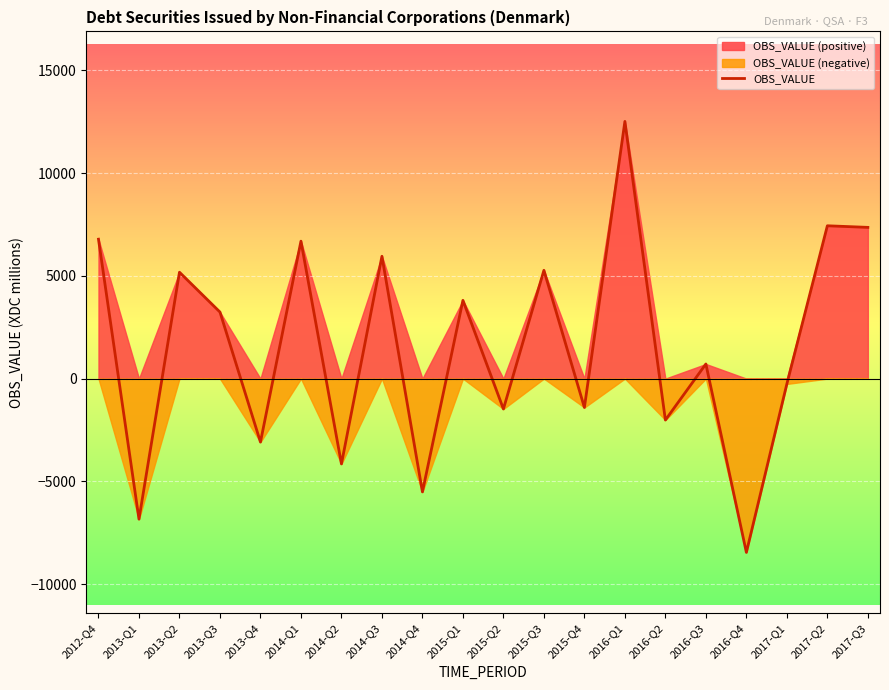

Reading left to right, extract all data points from this chart.

2012-Q4=6782	2013-Q1=-6838	2013-Q2=5175	2013-Q3=3237	2013-Q4=-3089	2014-Q1=6686	2014-Q2=-4152	2014-Q3=5951	2014-Q4=-5513	2015-Q1=3807	2015-Q2=-1479	2015-Q3=5268	2015-Q4=-1406	2016-Q1=12512	2016-Q2=-2017	2016-Q3=711	2016-Q4=-8456	2017-Q1=-260	2017-Q2=7435	2017-Q3=7357